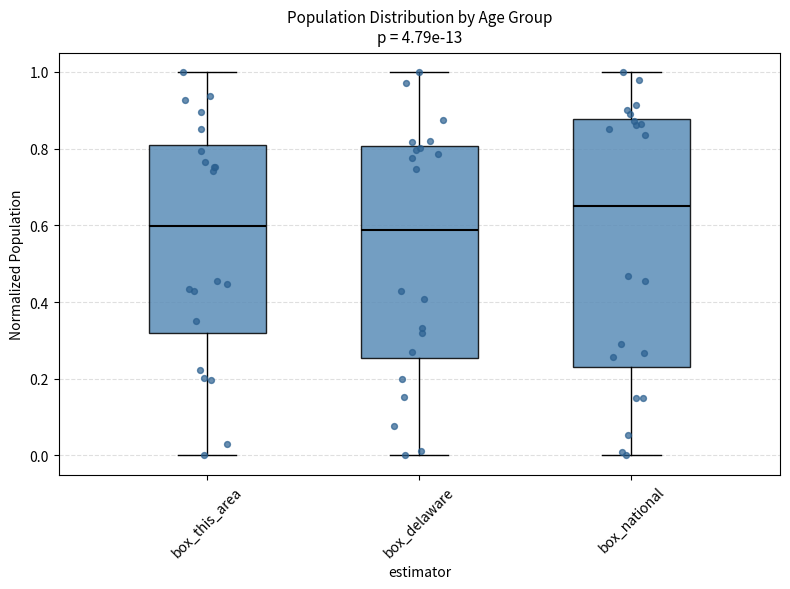

Reading left to right, read every box against the y-axis: the position of its median line, the range the box covers, and the ends of its whiskers. The values are not printed on the chart, so give them approximately, as read against the axis.

box_this_area: median 0.60, box 0.32 to 0.80, whiskers 0.00 to 1.00
box_delaware: median 0.58, box 0.26 to 0.80, whiskers 0.00 to 1.00
box_national: median 0.66, box 0.24 to 0.88, whiskers 0.00 to 1.00